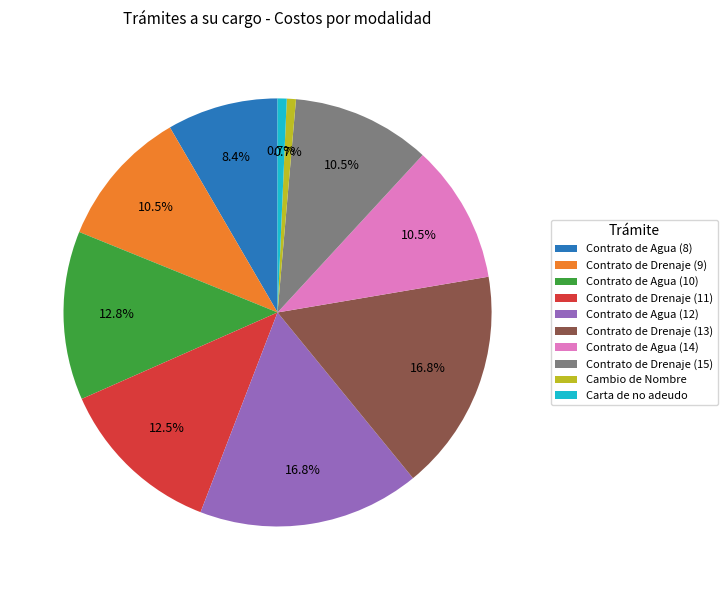

Between Contrato de Agua (14) and Contrato de Agua (8), which is larger?

Contrato de Agua (14)